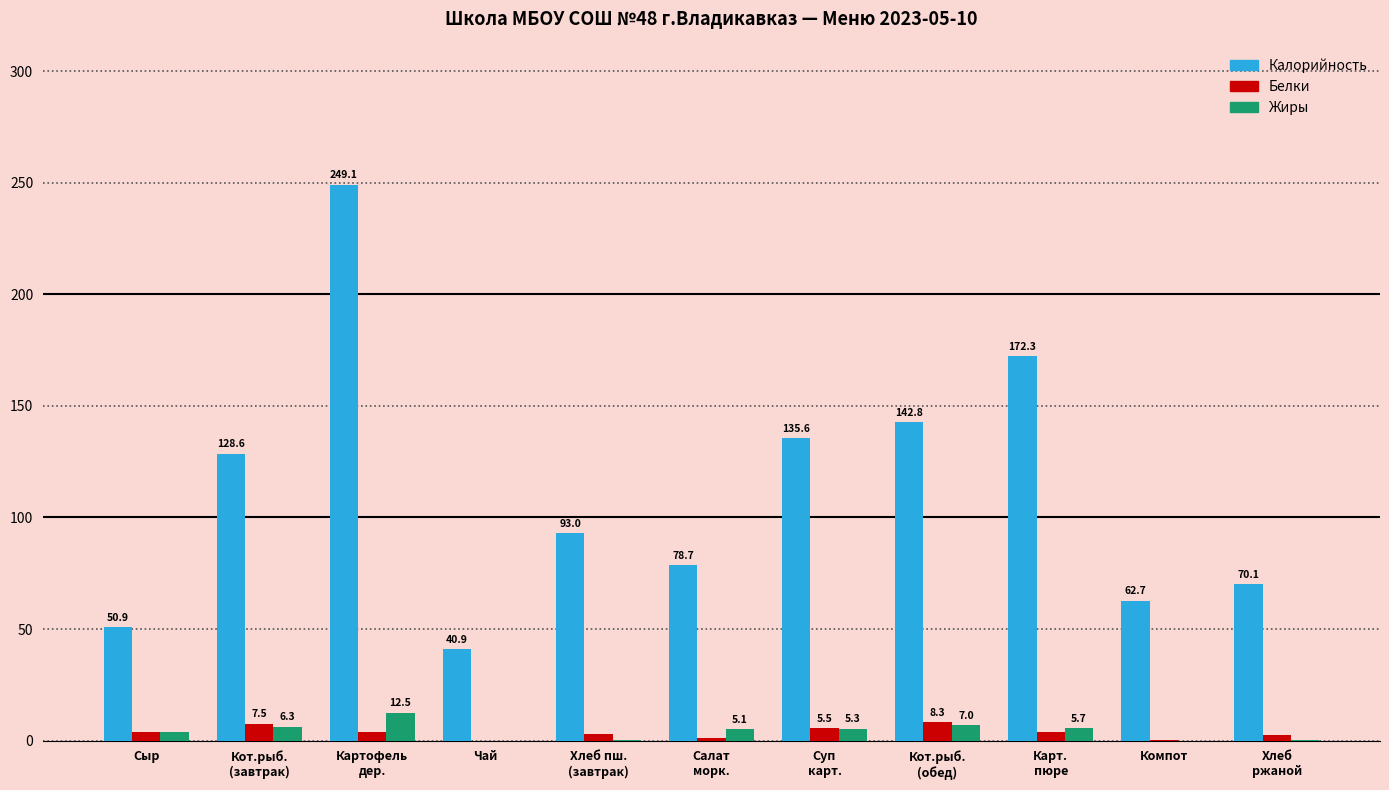

What is the total value across all series at Компот?

62.9